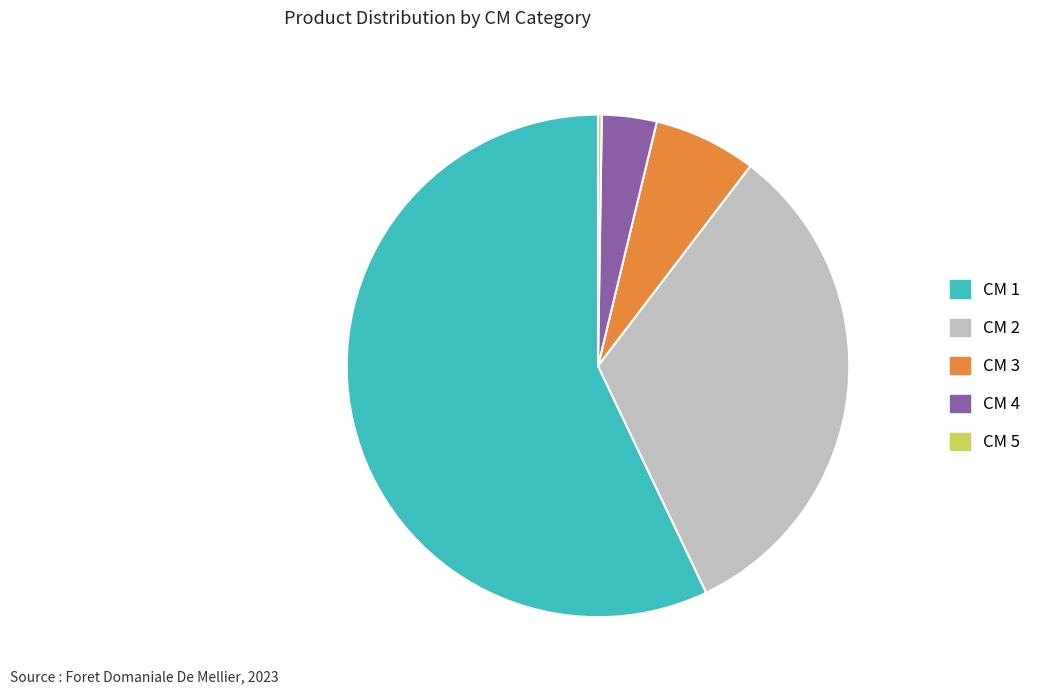

What is the majority slice?

CM 1